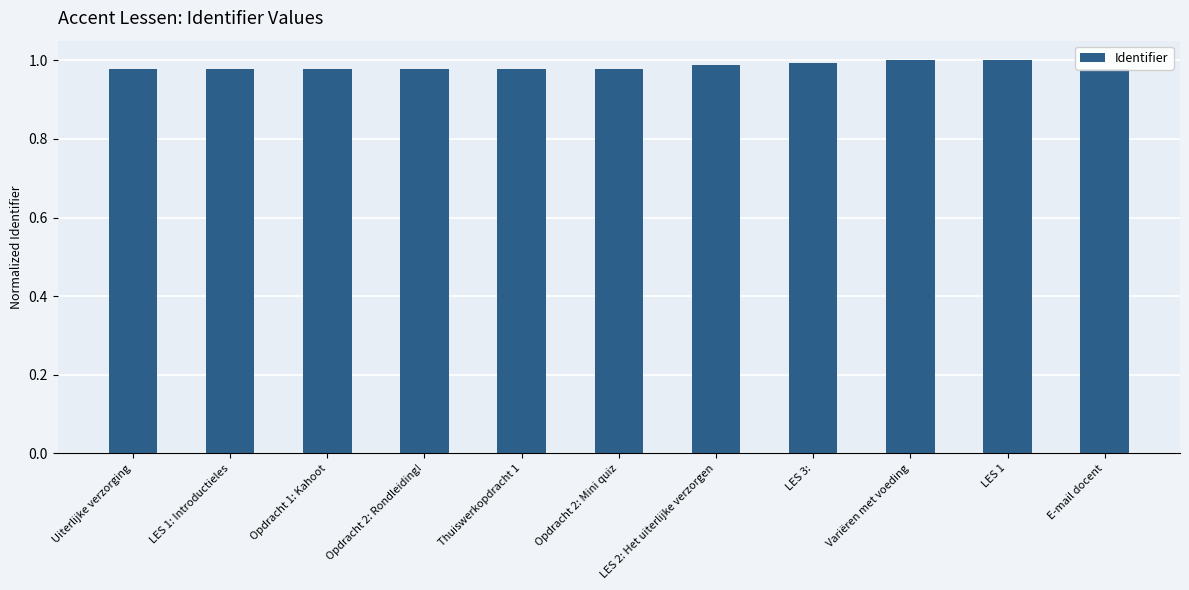

What is the sum of all values?

10.8